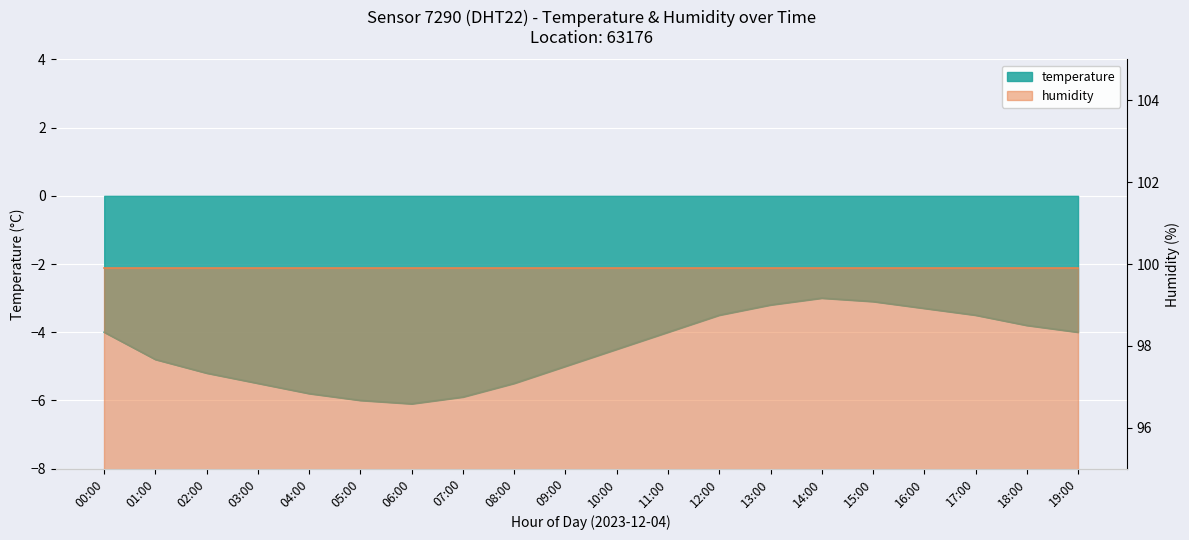

Rank the categories by value from lowest to highest.

06:00, 05:00, 07:00, 04:00, 03:00, 08:00, 02:00, 09:00, 01:00, 10:00, 00:00, 11:00, 19:00, 18:00, 12:00, 17:00, 16:00, 13:00, 15:00, 14:00